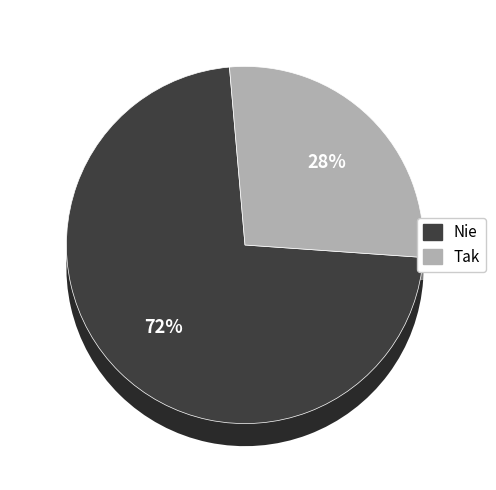

To the nearest percent, what portion does False represent?

72%